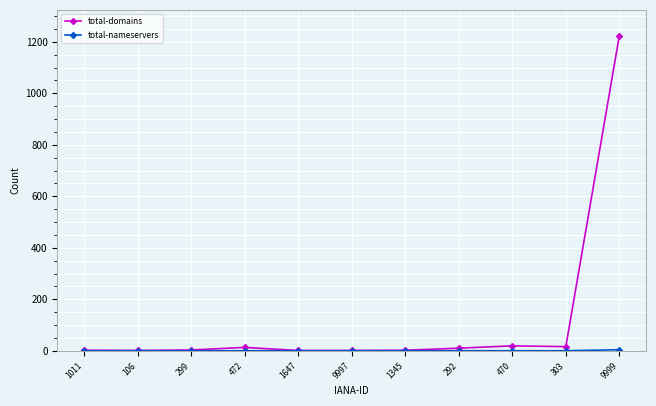

Which category has the highest value across all series?

9999